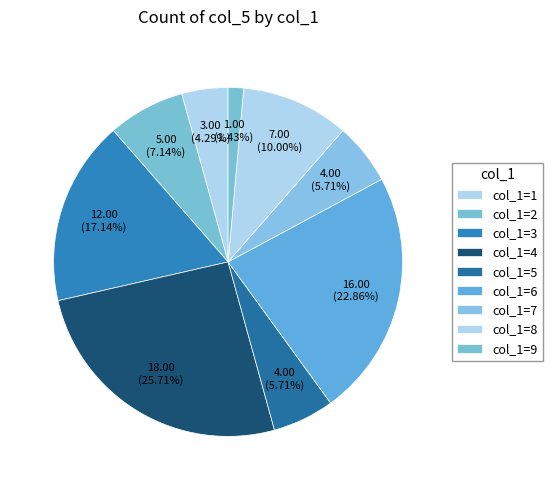

Which category has the biggest portion of the pie?

4